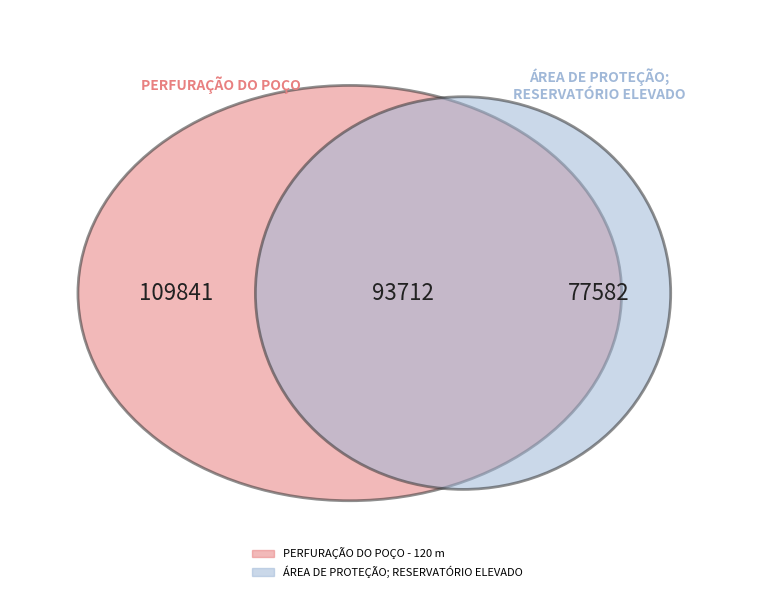

To the nearest percent, what is the difference between the ÁREA DE PROTEÇÃO; RESERVATÓRIO ELEVADO and PERFURAÇÃO DO POÇO - 120 m slice percentages?

17%